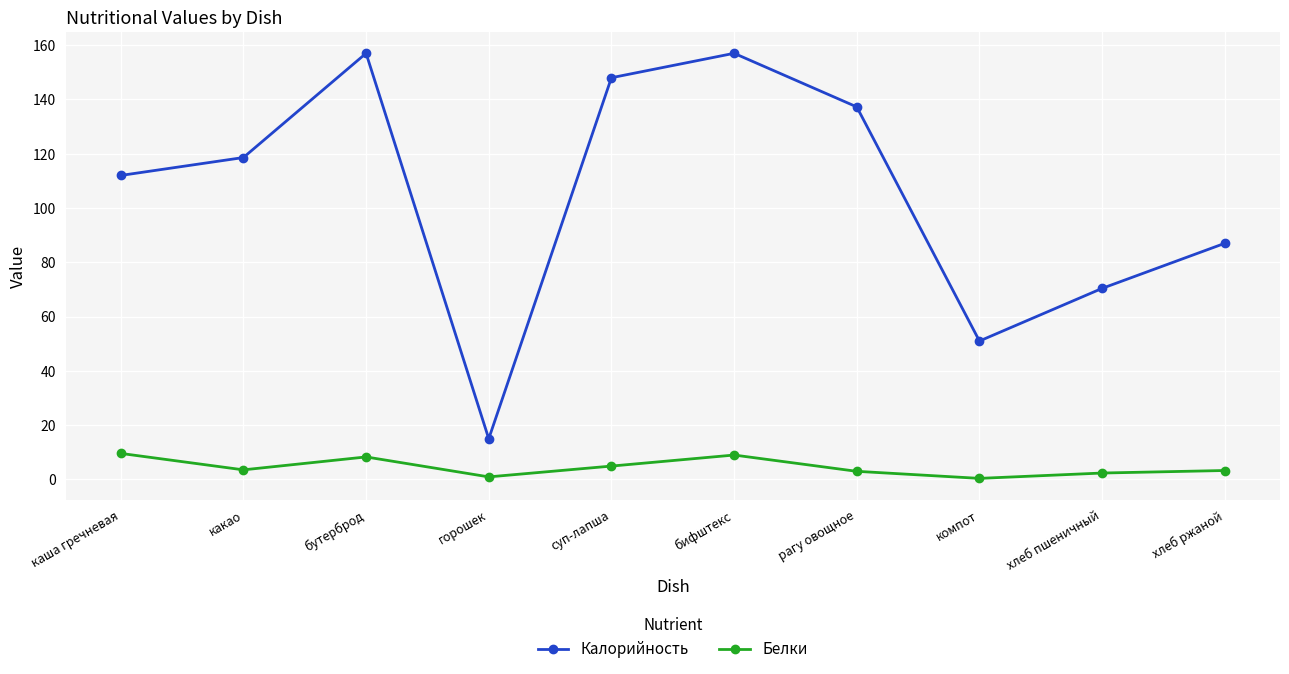

List the series in order of their overall mean, highest first.

Калорийность, Белки